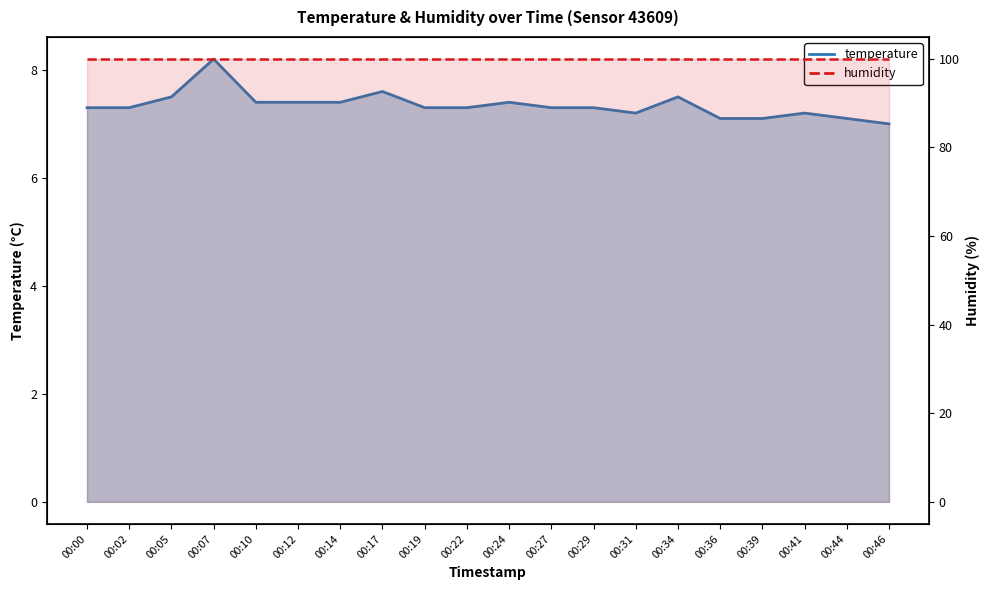

What is the sum of all values?

146.9